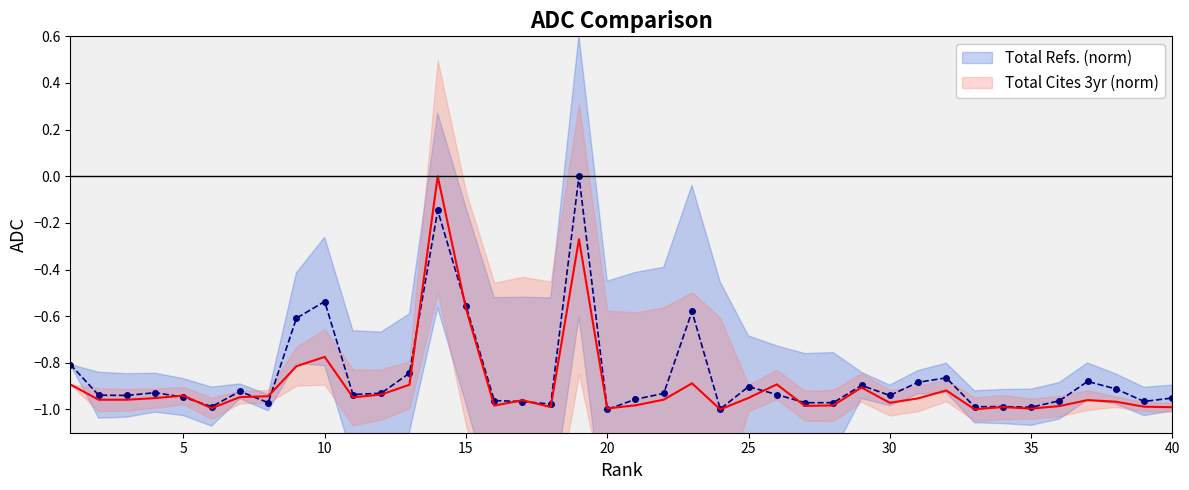

What is the difference between the maximum and minimum values in the Total Cites 3yr (norm) series?

1.0